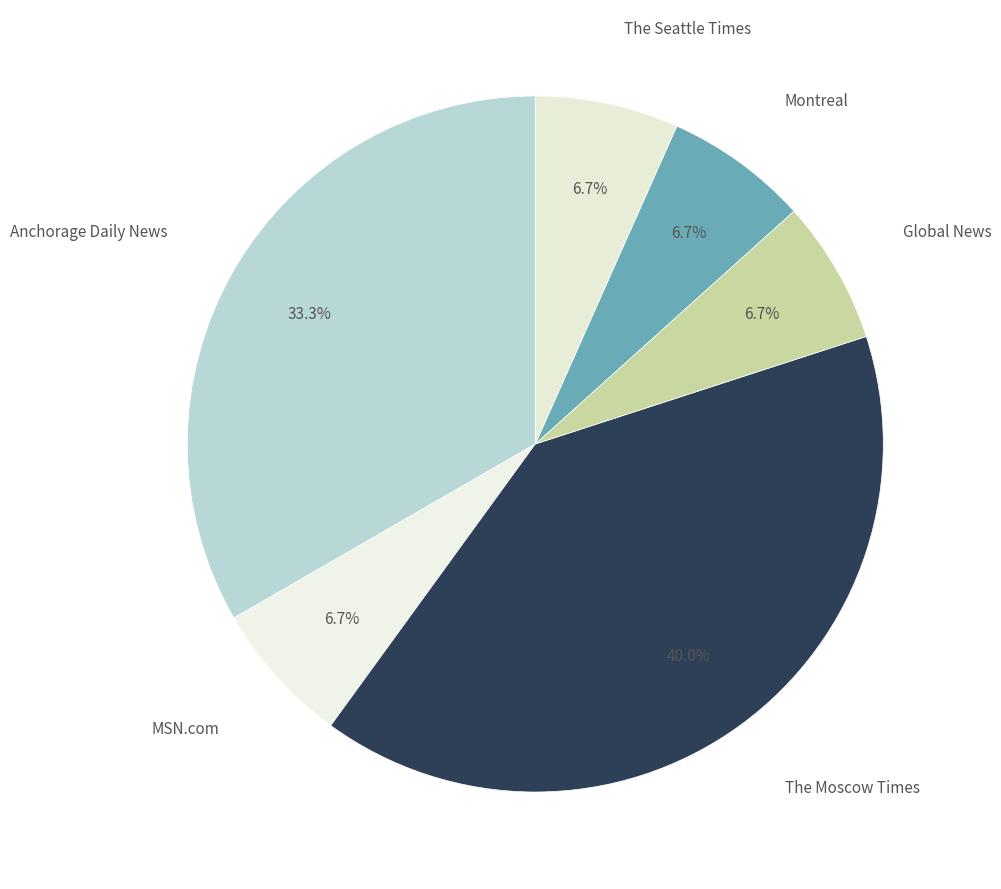

Combined, what portion of the pie is Montreal and The Moscow Times?

46.7%